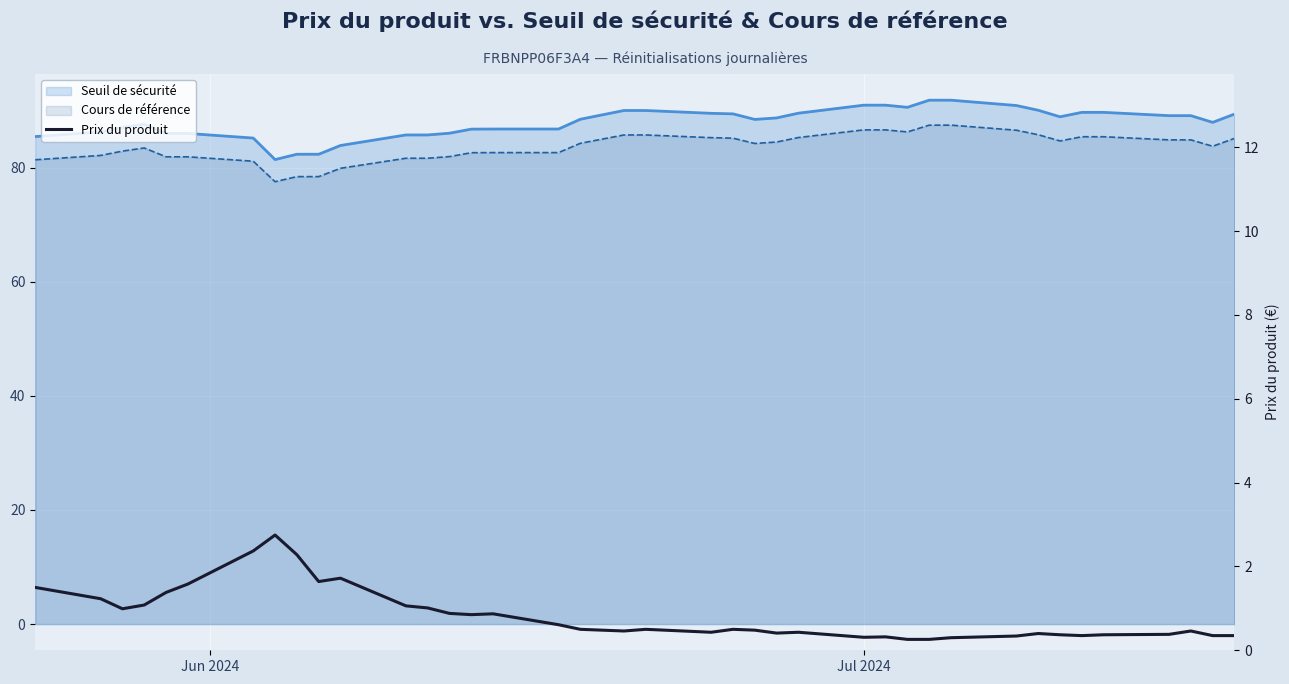

What is the value of the 25th point from the left?

0.4